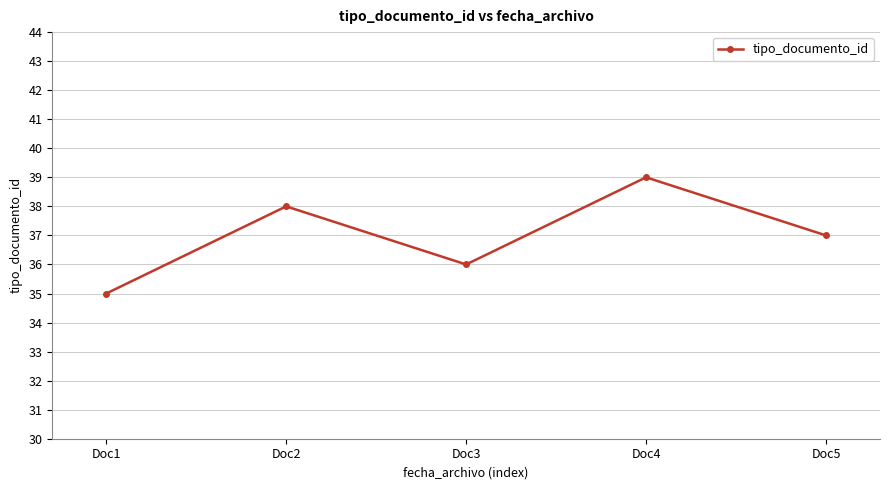

What value does the data have at Doc1?

35